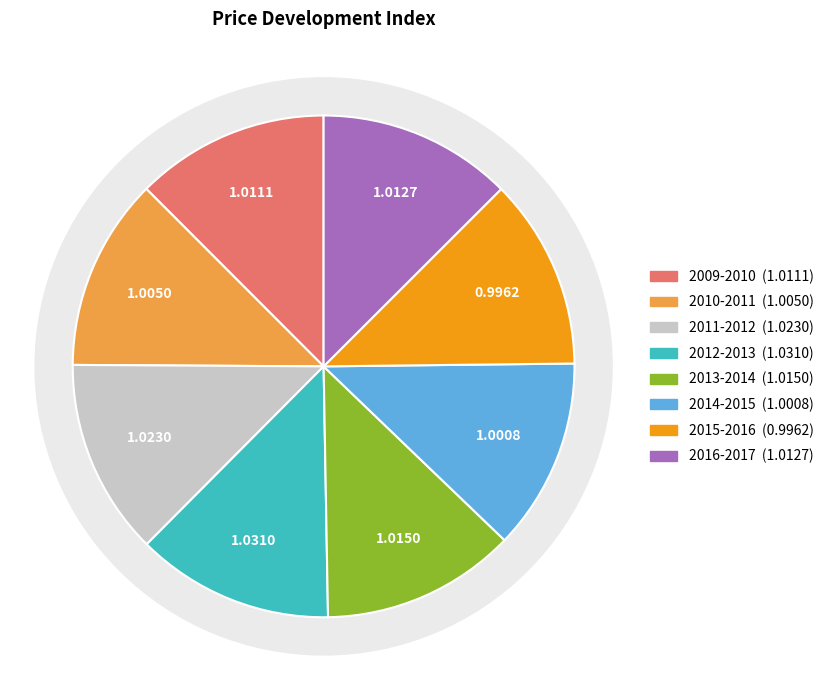

To the nearest percent, what is the combined percentage of 2009-2010 and 2013-2014?

25%